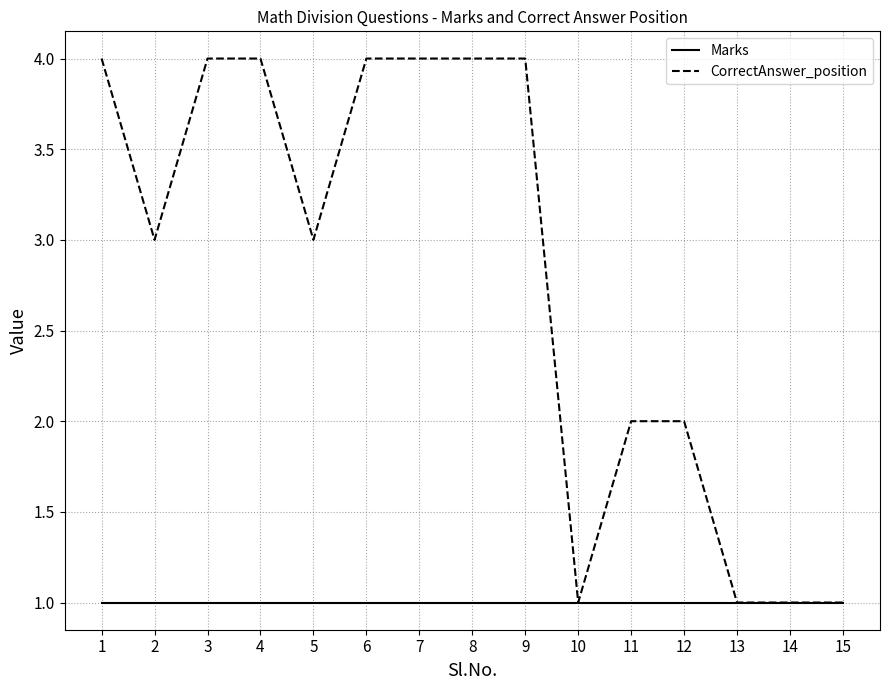

Is the value of Marks at 6 greater than the value of CorrectAnswer_position at 2?

No